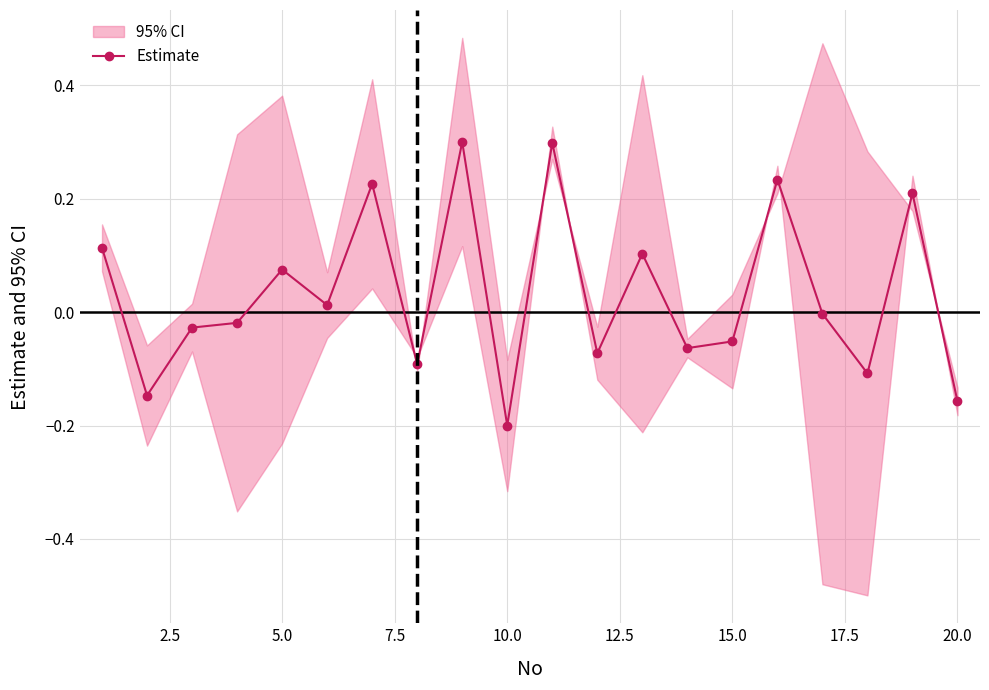

True or false: Estimate has more than 1 points higher than both neighbors.

True